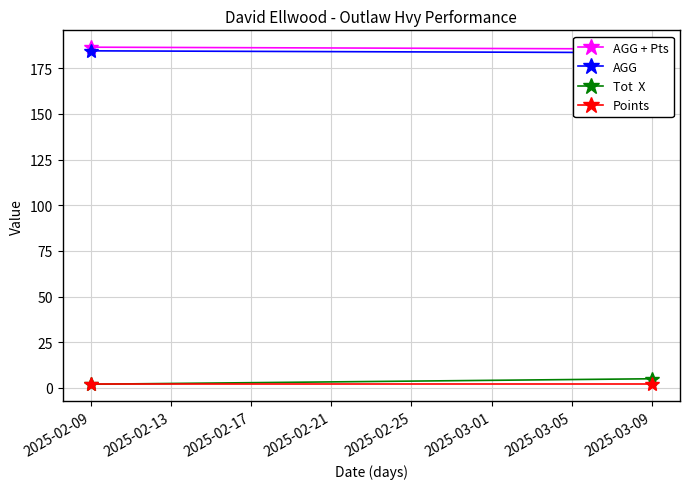

Is the value of AGG + Pts at 2025-03-09 greater than the value of AGG at 2025-02-09?

Yes